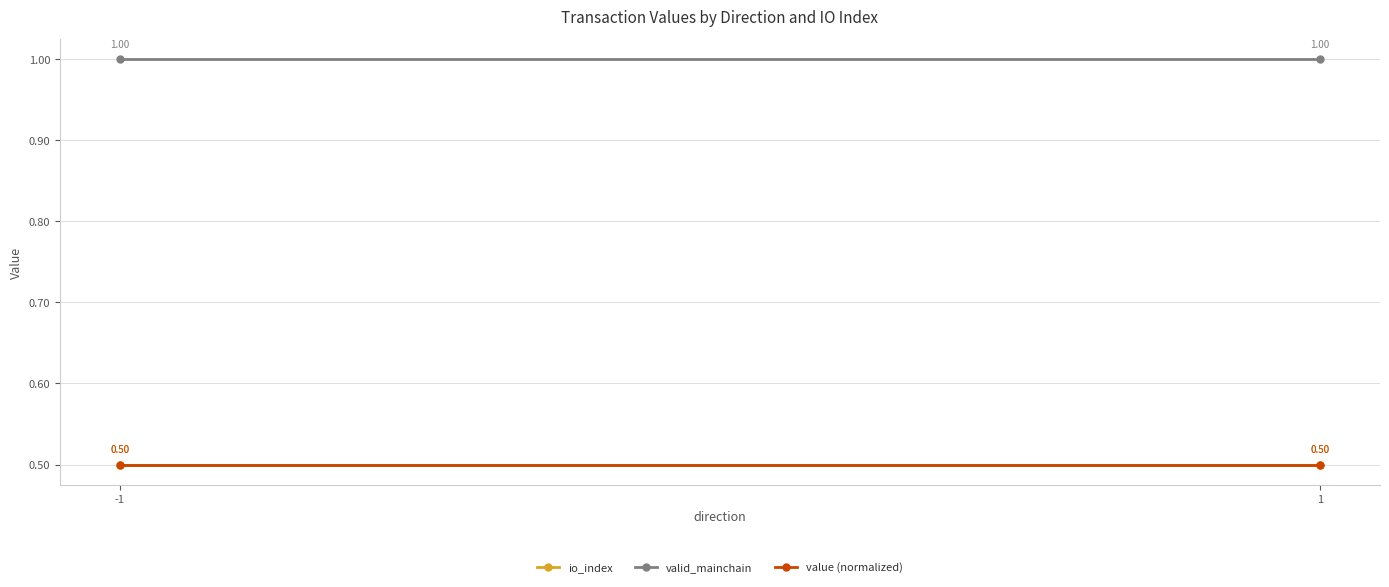

What are all the series names shown in the legend?

io_index, valid_mainchain, value (normalized)